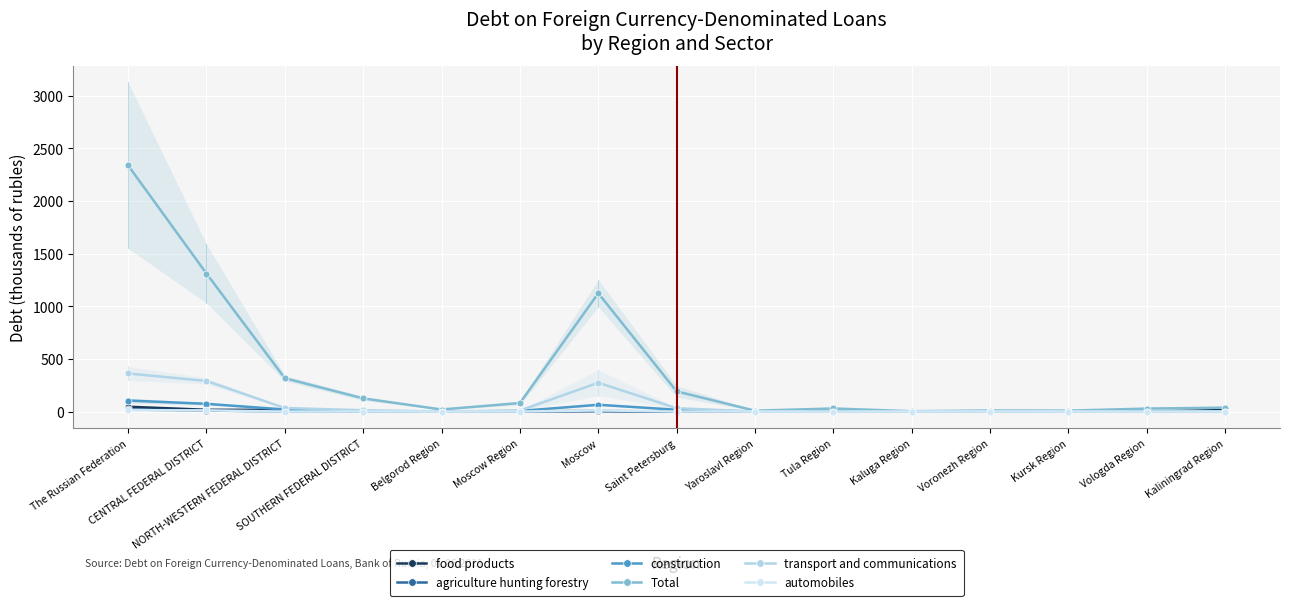

True or false: transport and communications has more than 0 interior local peaks.

True